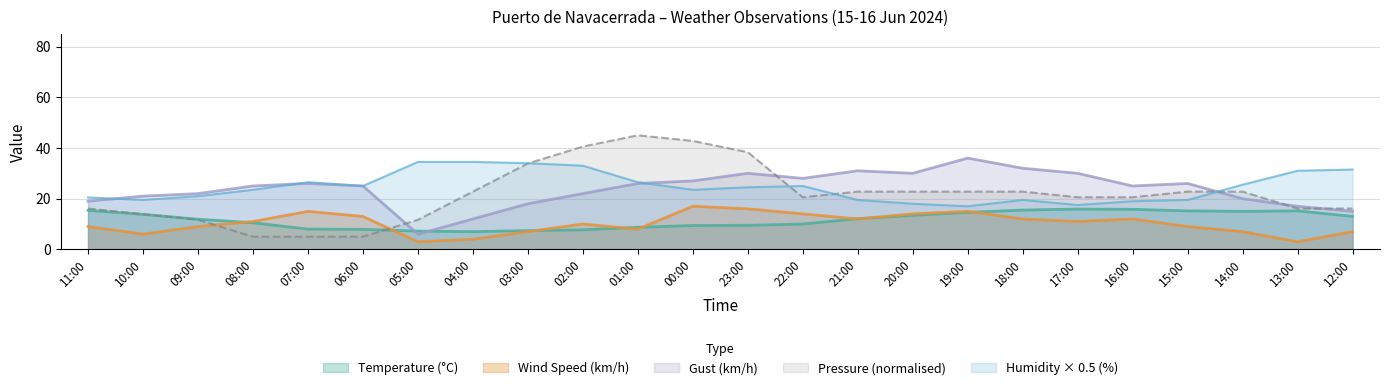

What position from the left is 14:00?

22